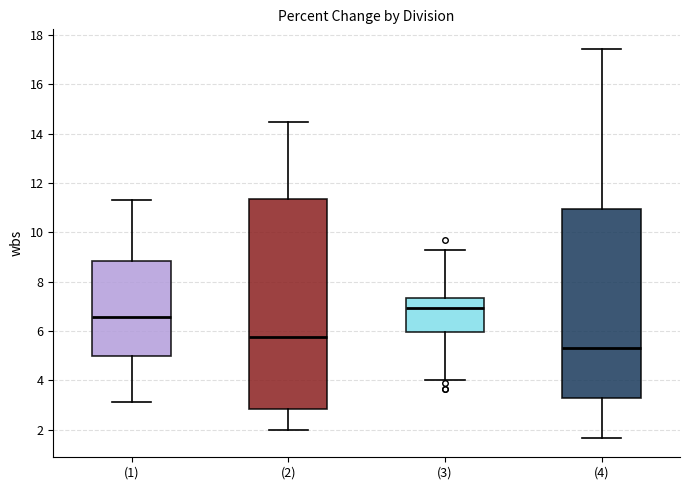

Which box has the lowest median line?

(4)